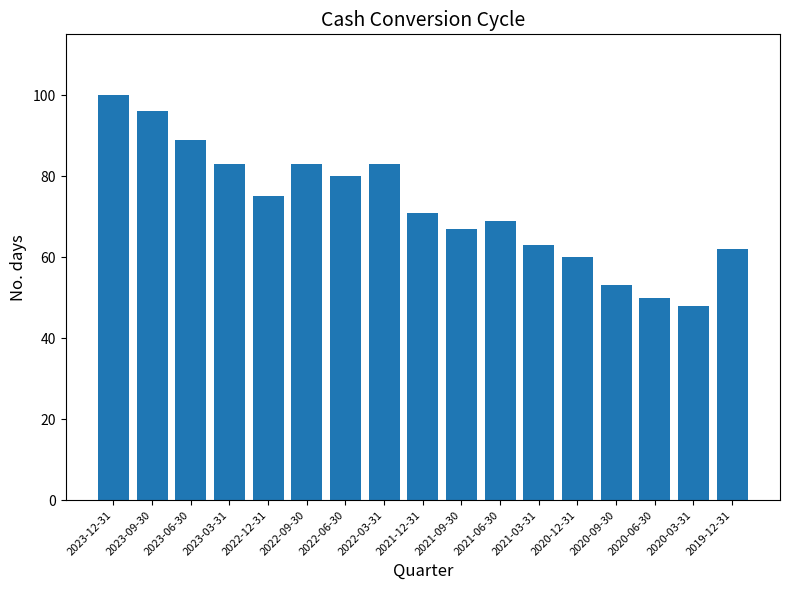

What is the change in value from 2023-09-30 to 2019-12-31?

-34